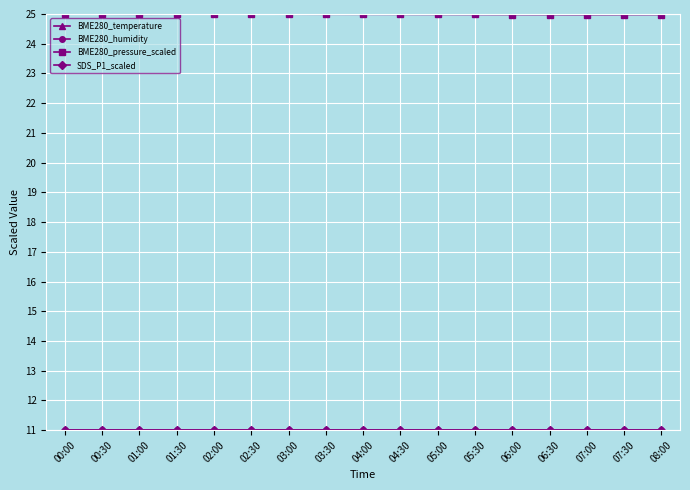

Which series has the largest range (max minus min)?

BME280_pressure_scaled